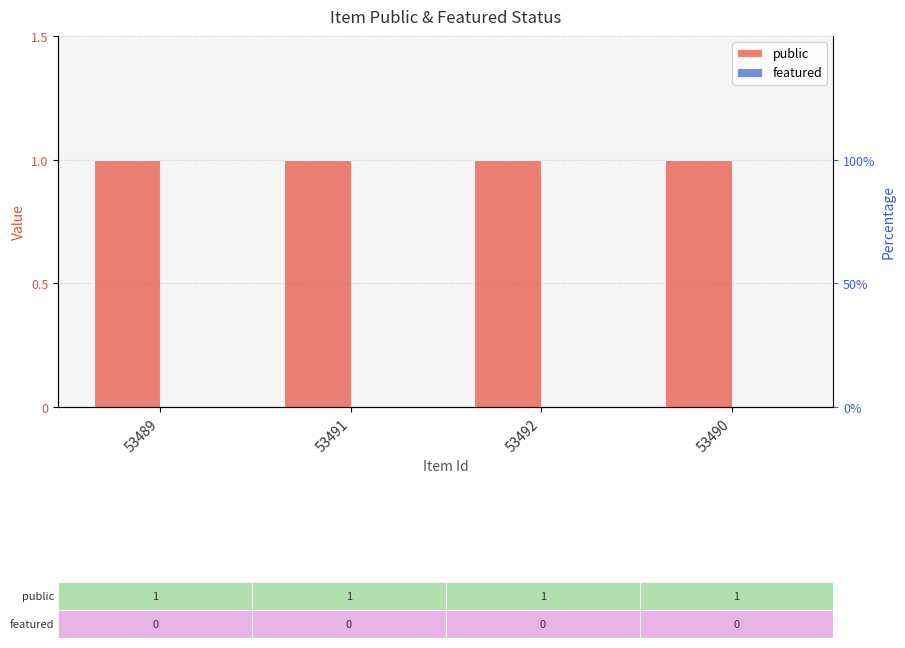

What is the maximum value shown in the chart?

1